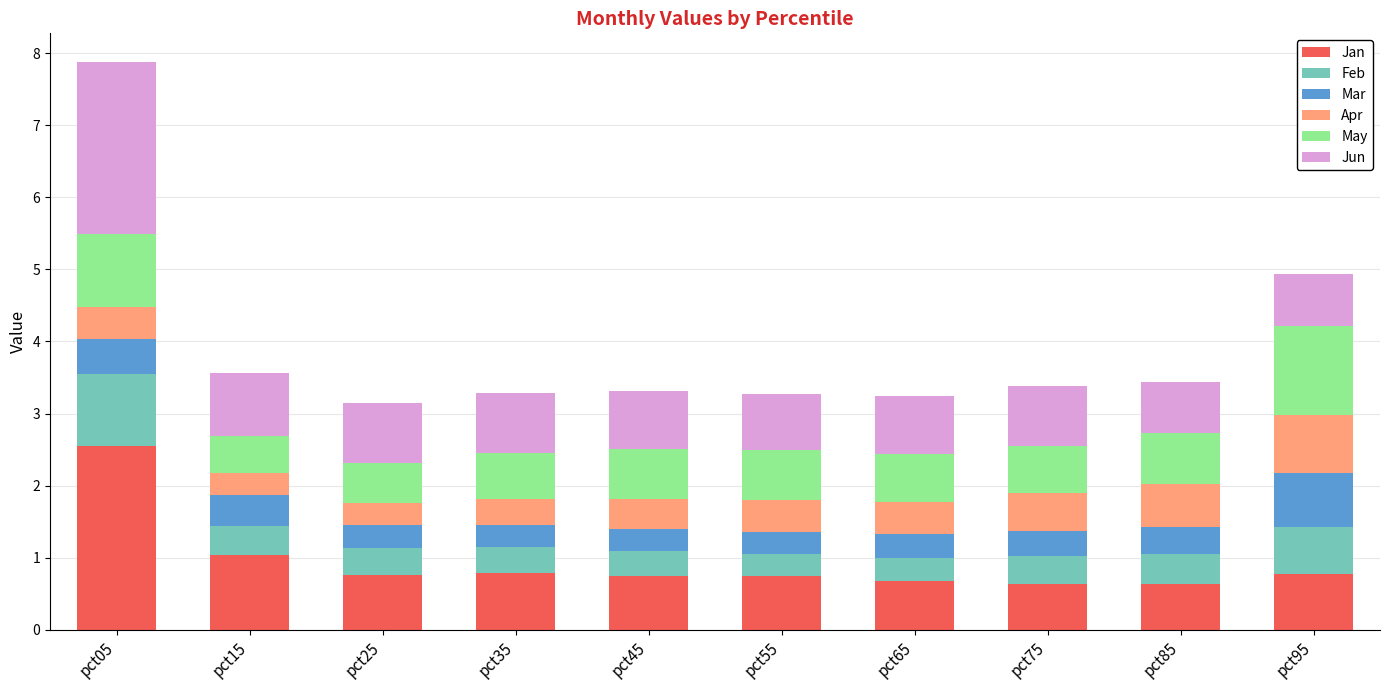

At which category is the sum across all series the highest?

pct05